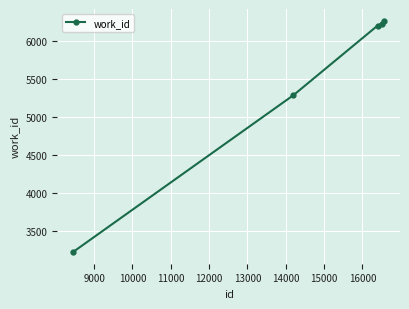

What is the difference between the second highest and minimum values?

3010